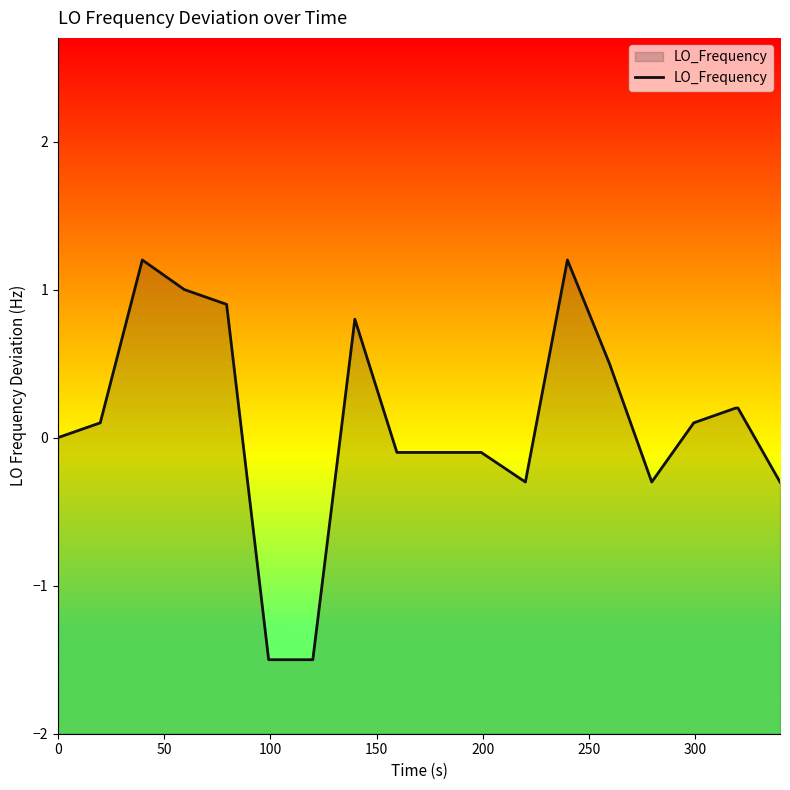

How many negative values are there?

9